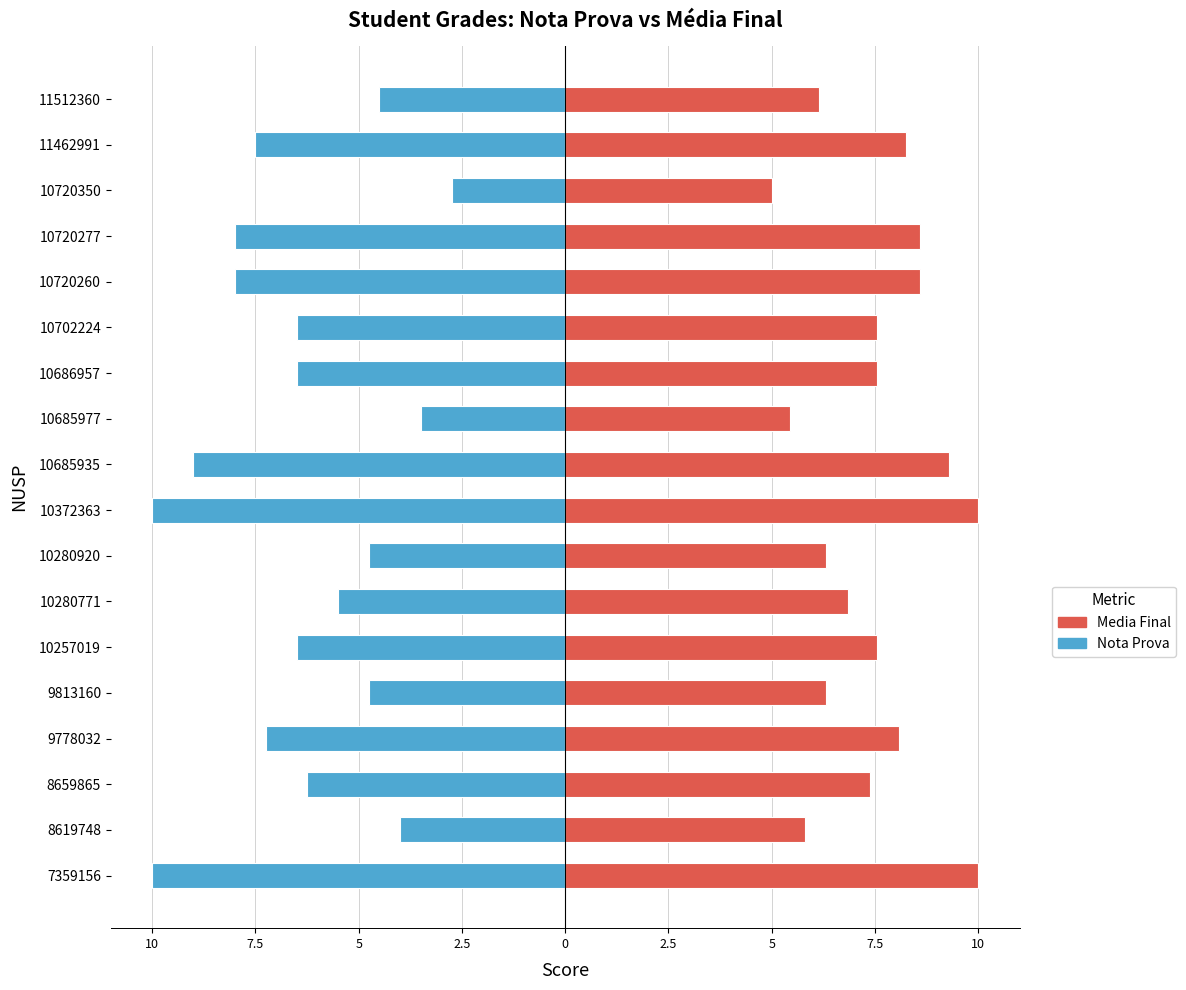

What is the average value of the Media Final series?

7.5